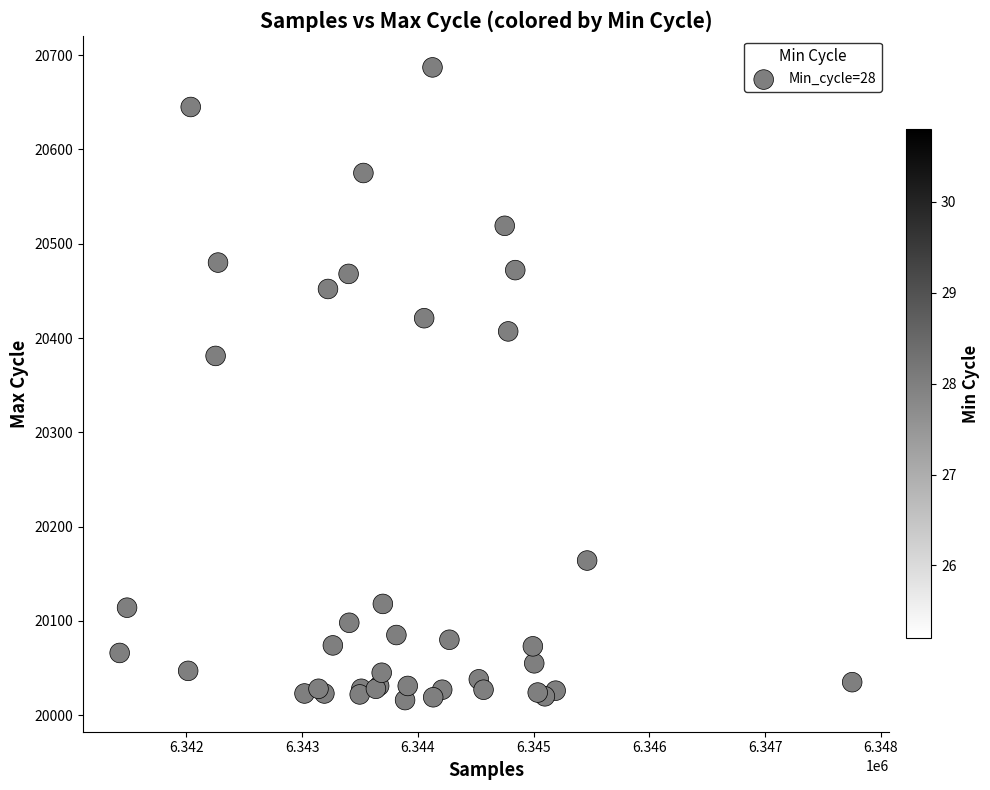

What Y value in the scatter plot is closest to 20351?

20381